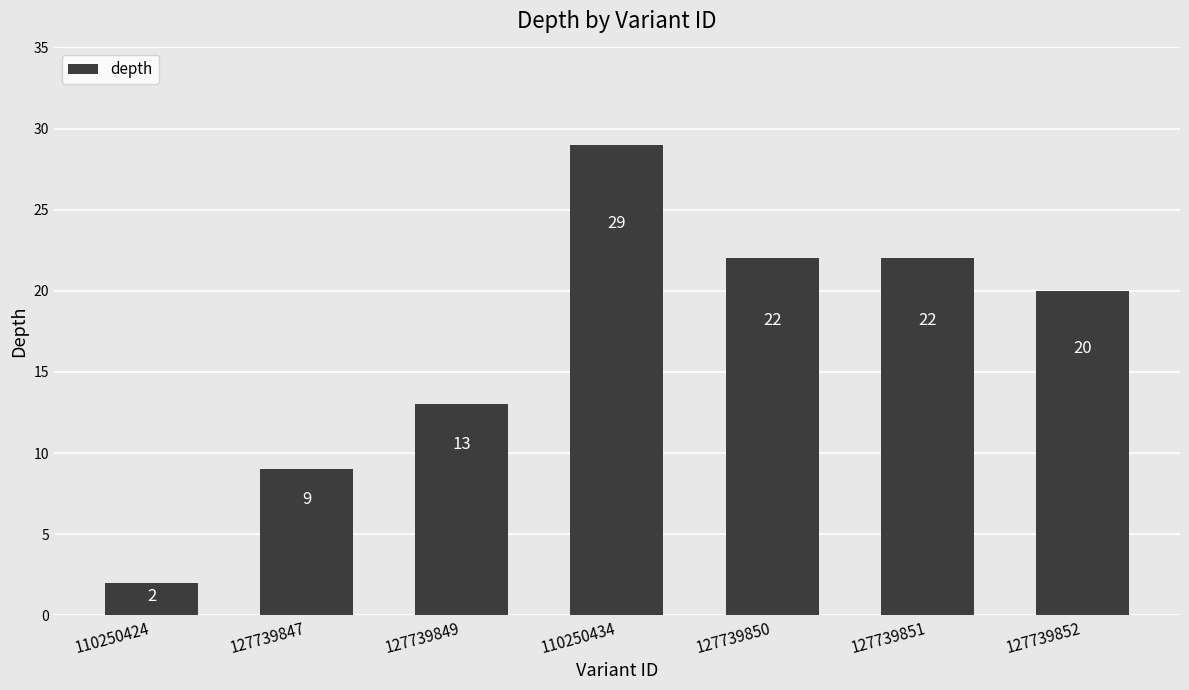

The value at 127739850 is 11. True or false?

False